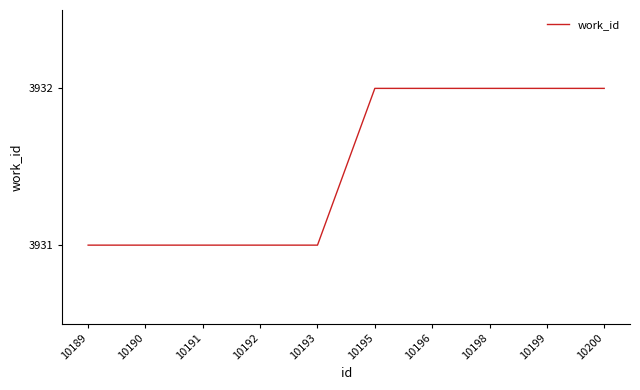

Between 10195 and 10190, which is larger?

10195